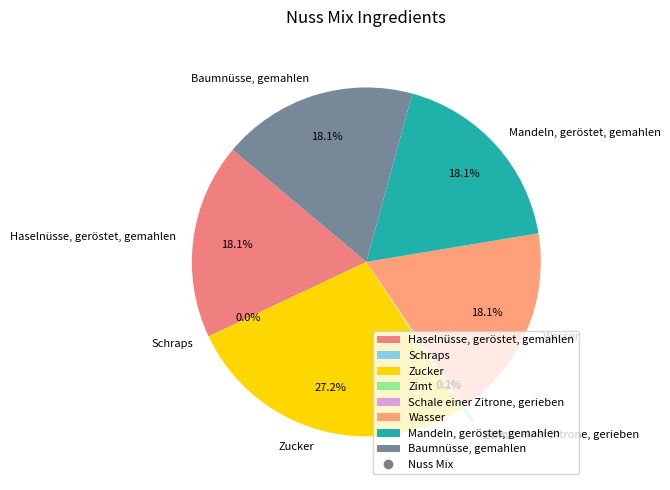

Is there a majority slice in this chart?

No